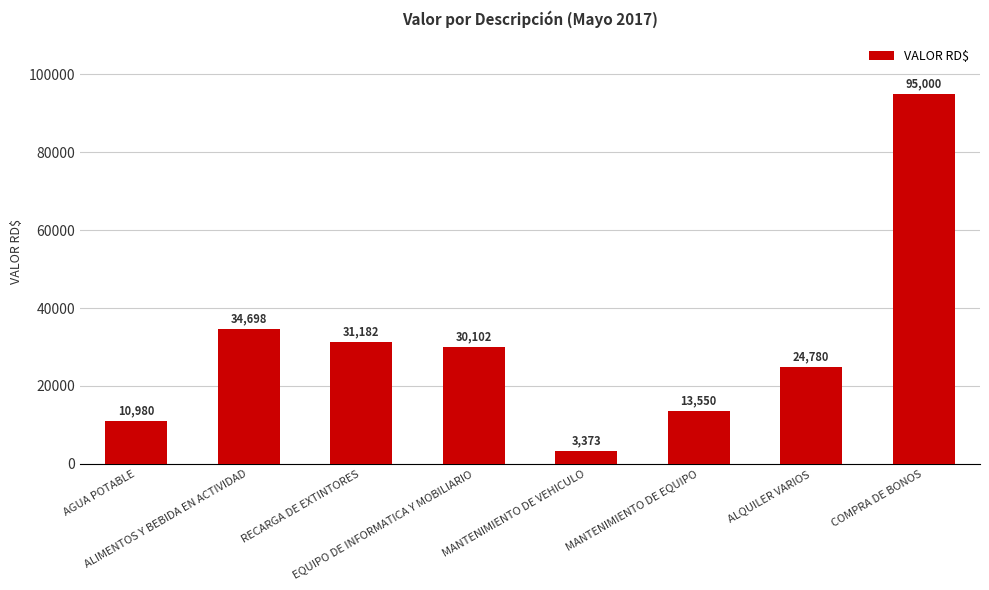

How many values exceed 30101?

4